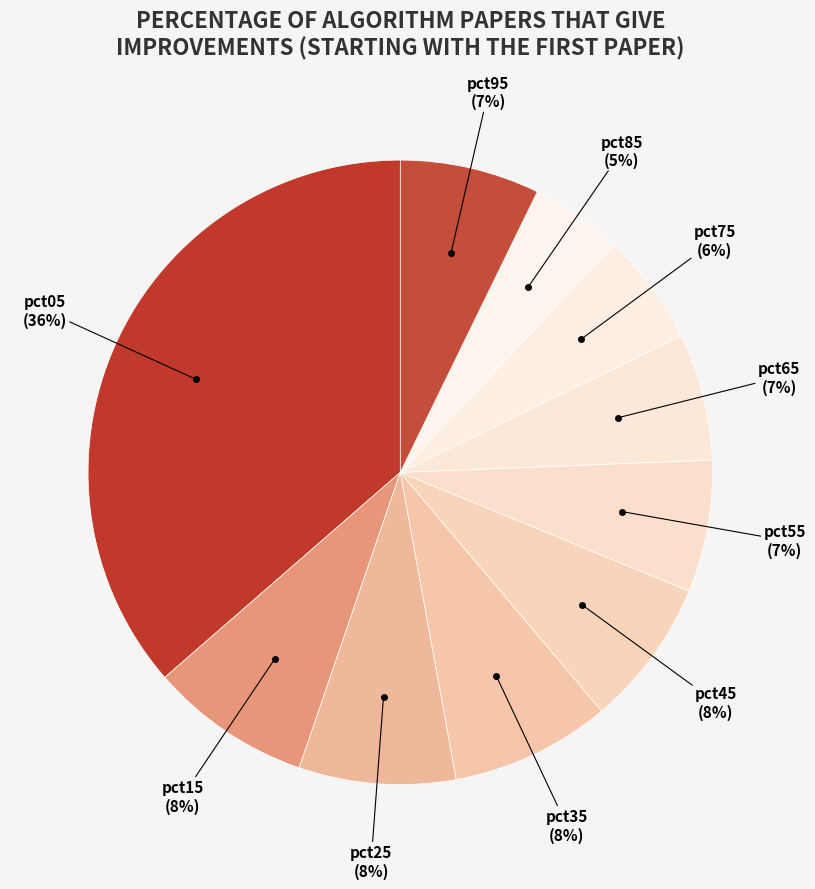

Count the number of slices in the pie.

10